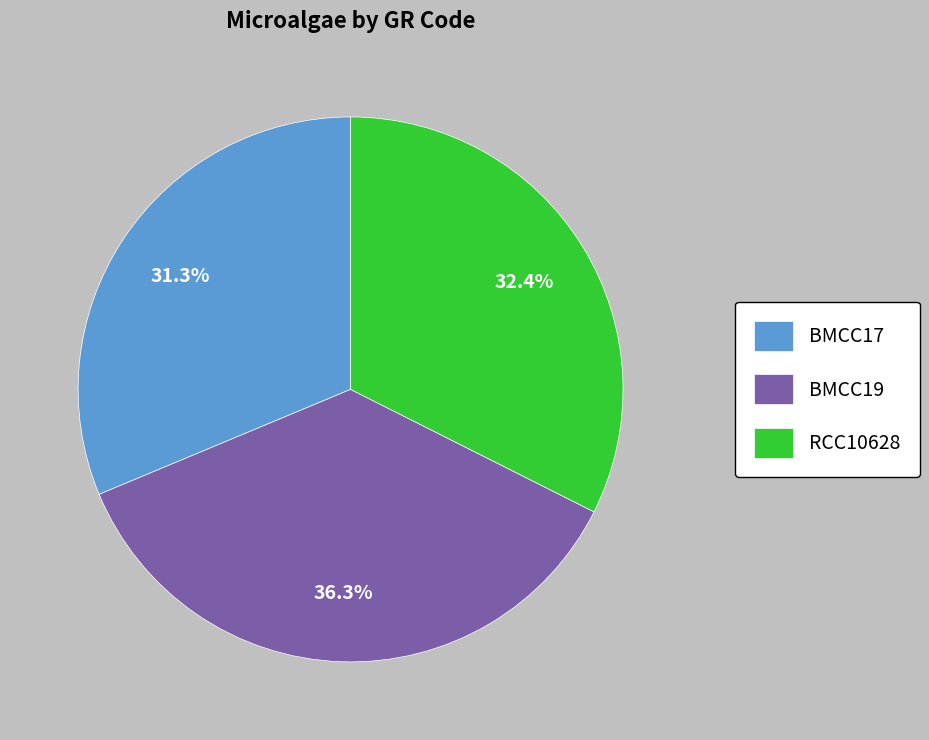

What is the ratio of the value at RCC10628 to the value at BMCC17?

1.0